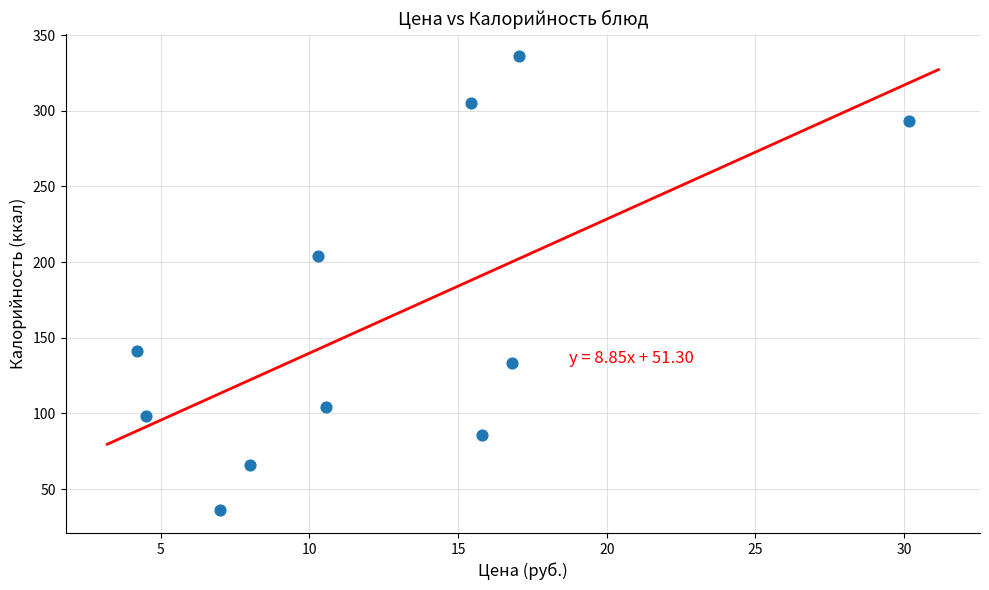

What is the average Y value?

164